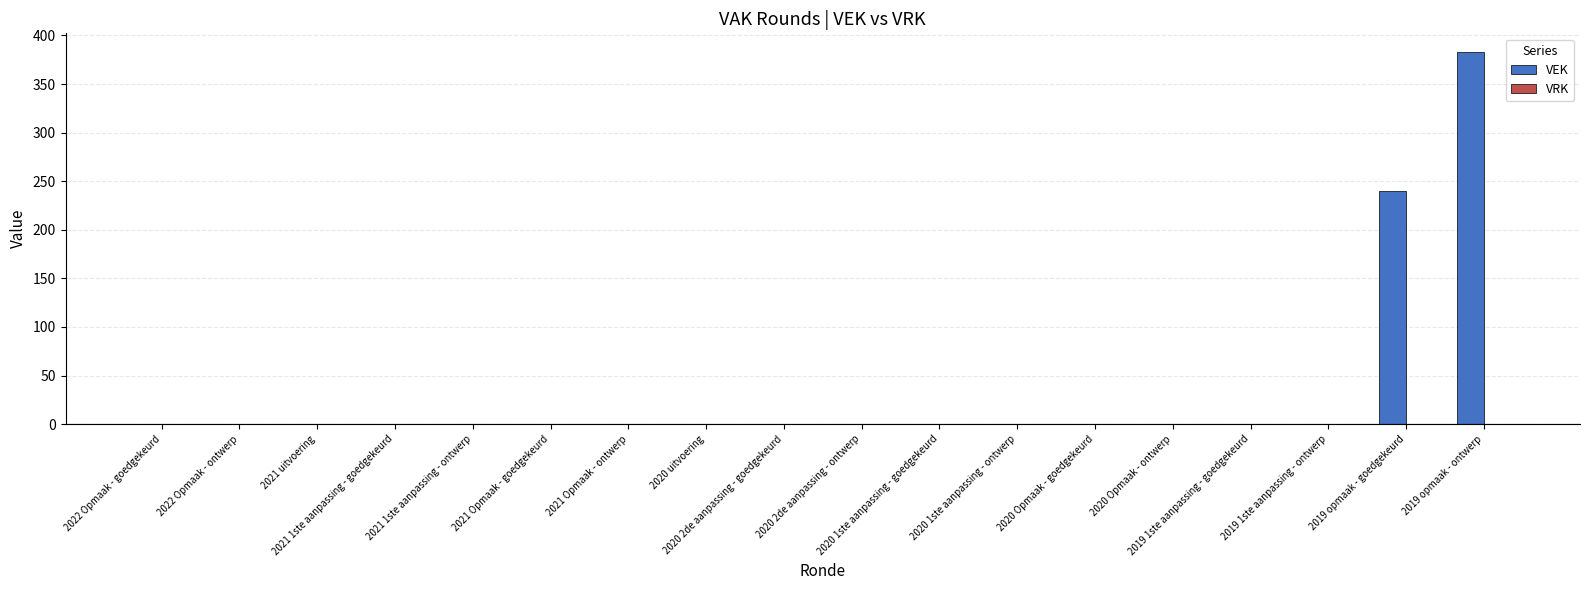

What is the sum of all values?

623